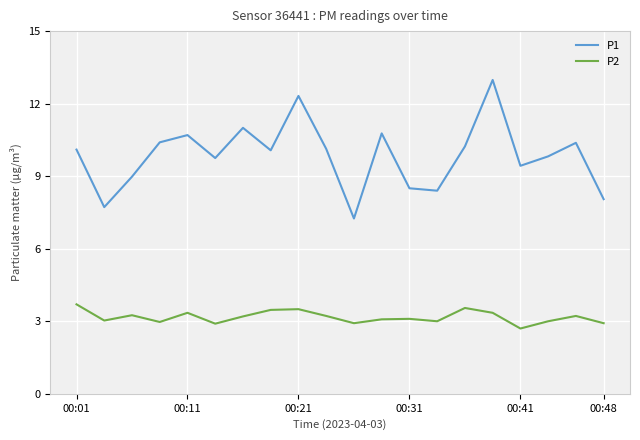

Is this an area chart (filled region under the line)?

No